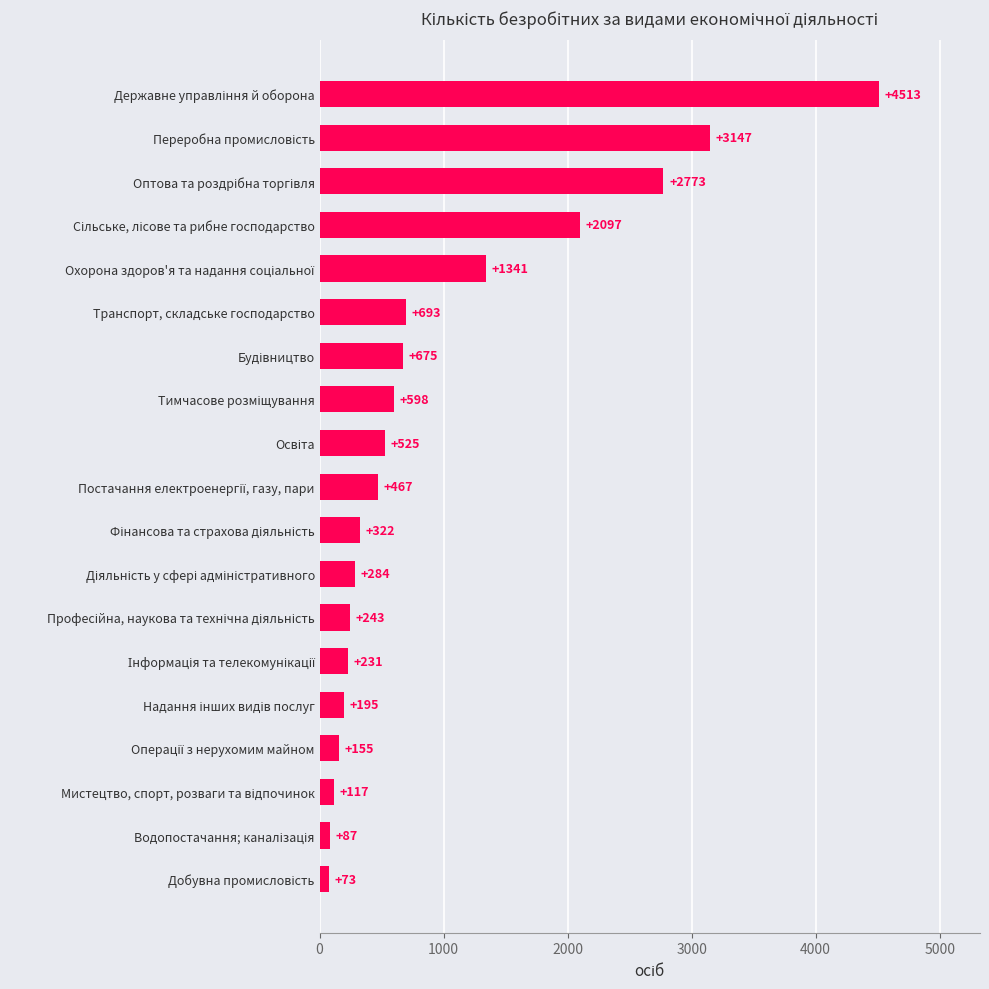

What is the sum of all values?

18536